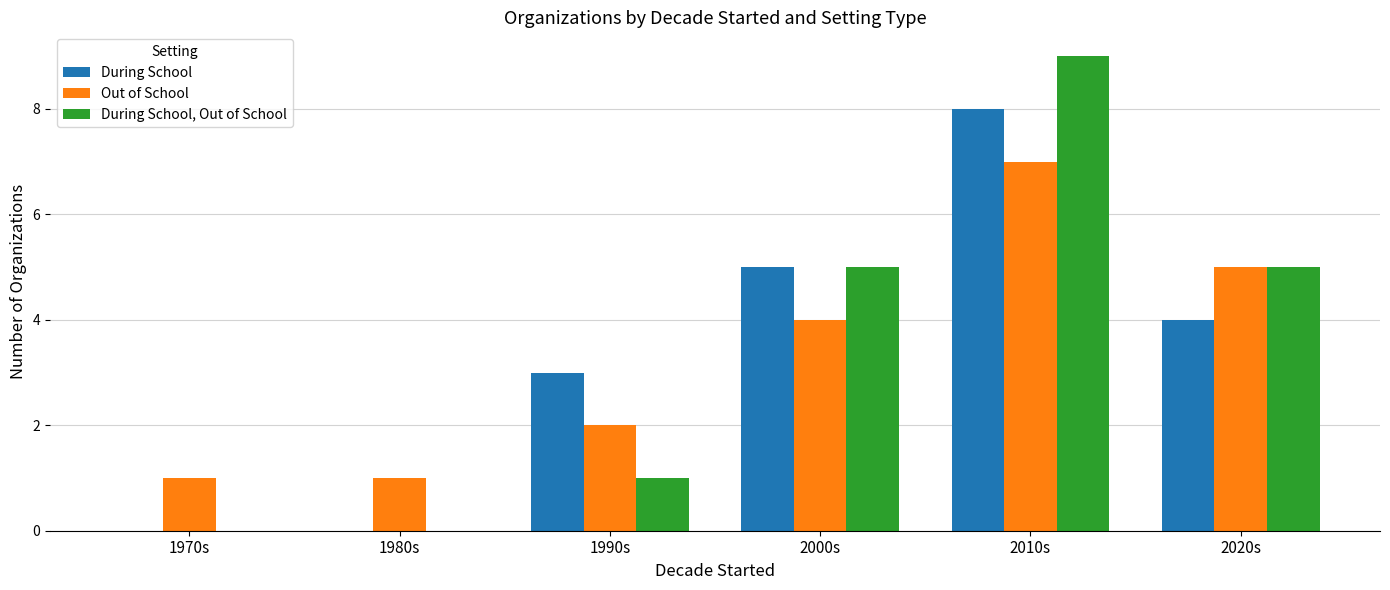

Reading right to left, what are all the values shown in this chart?

During School: 4	8	5	3	0	0
Out of School: 5	7	4	2	1	1
During School, Out of School: 5	9	5	1	0	0